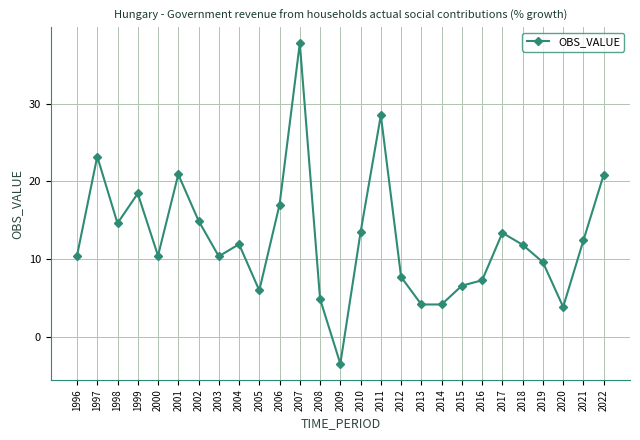

How many data points does each series have?

27